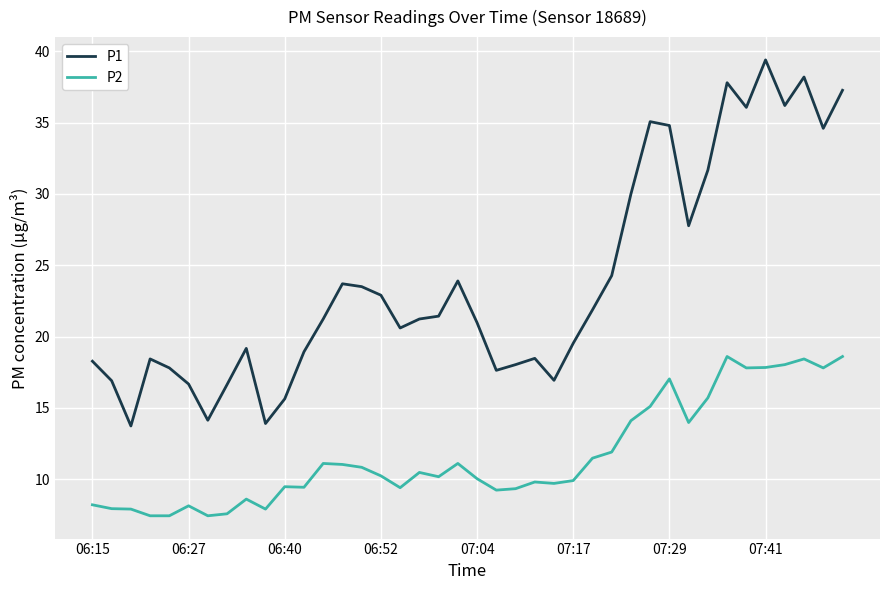

Which series has the widest spread of values?

P1